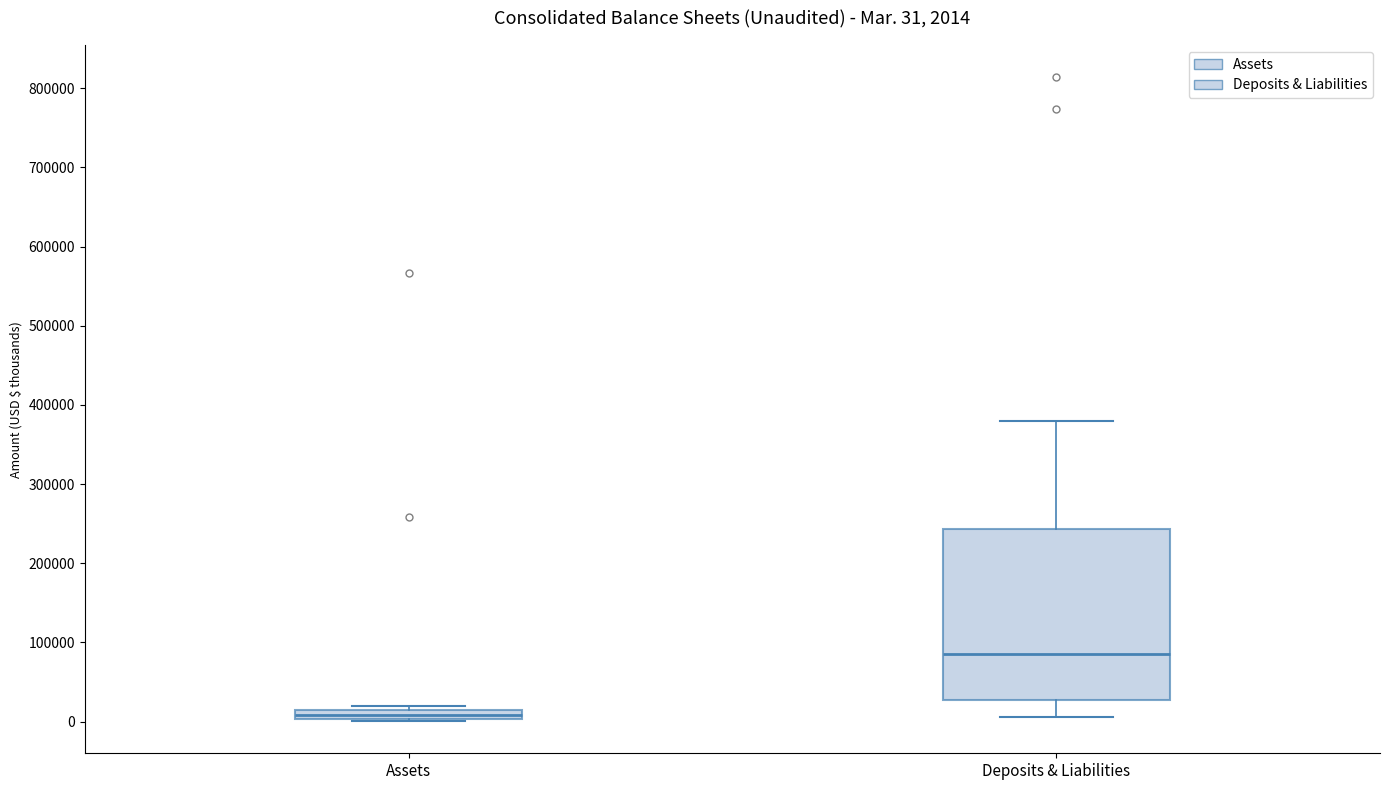

Which box's median line is the lowest?

Assets